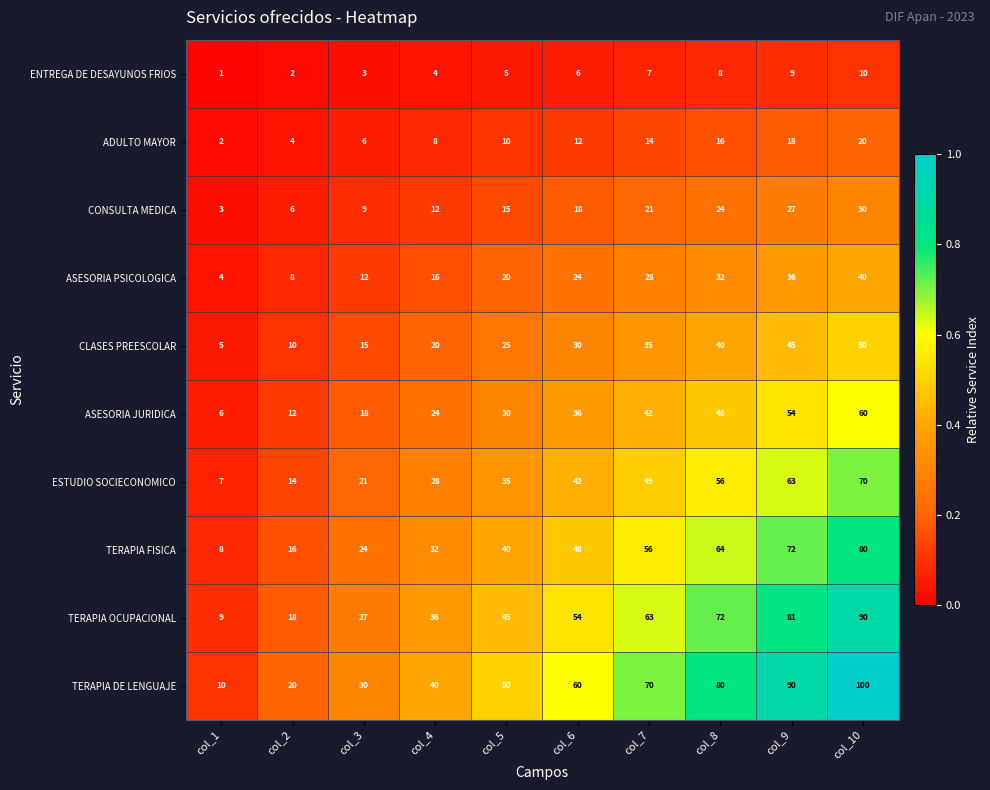

What is the maximum value for CONSULTA MEDICA?

30